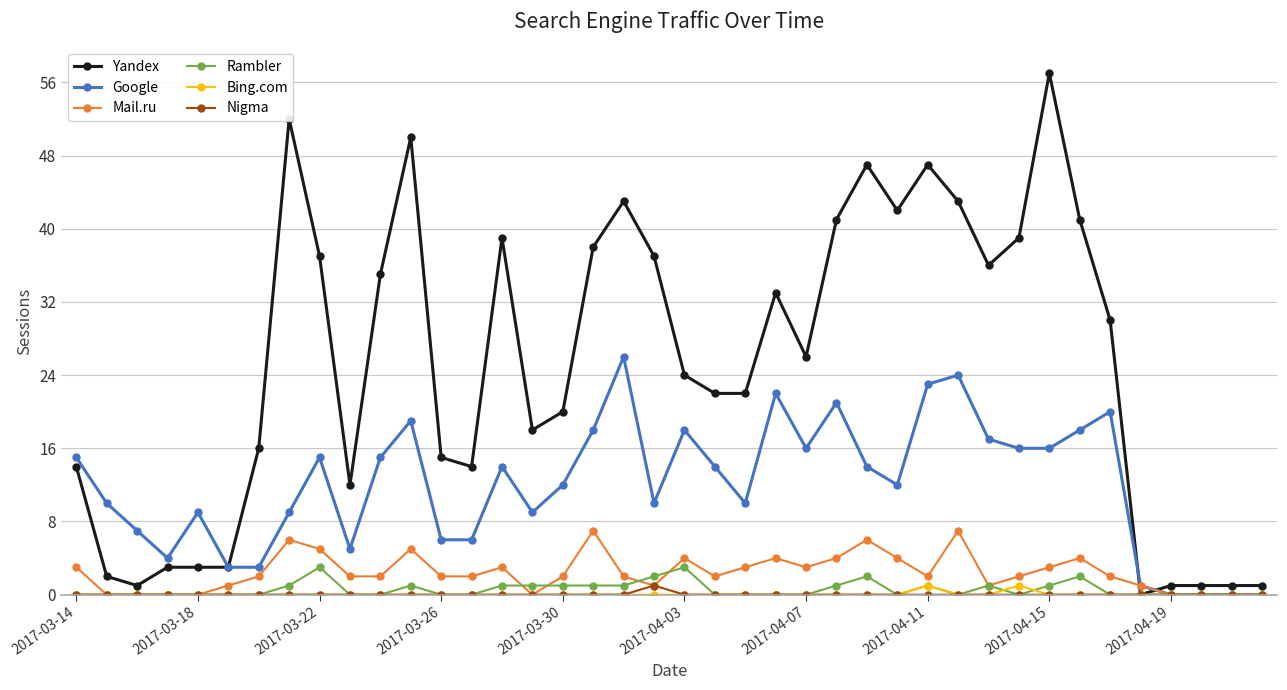

Which series has the largest total across all categories?

Yandex